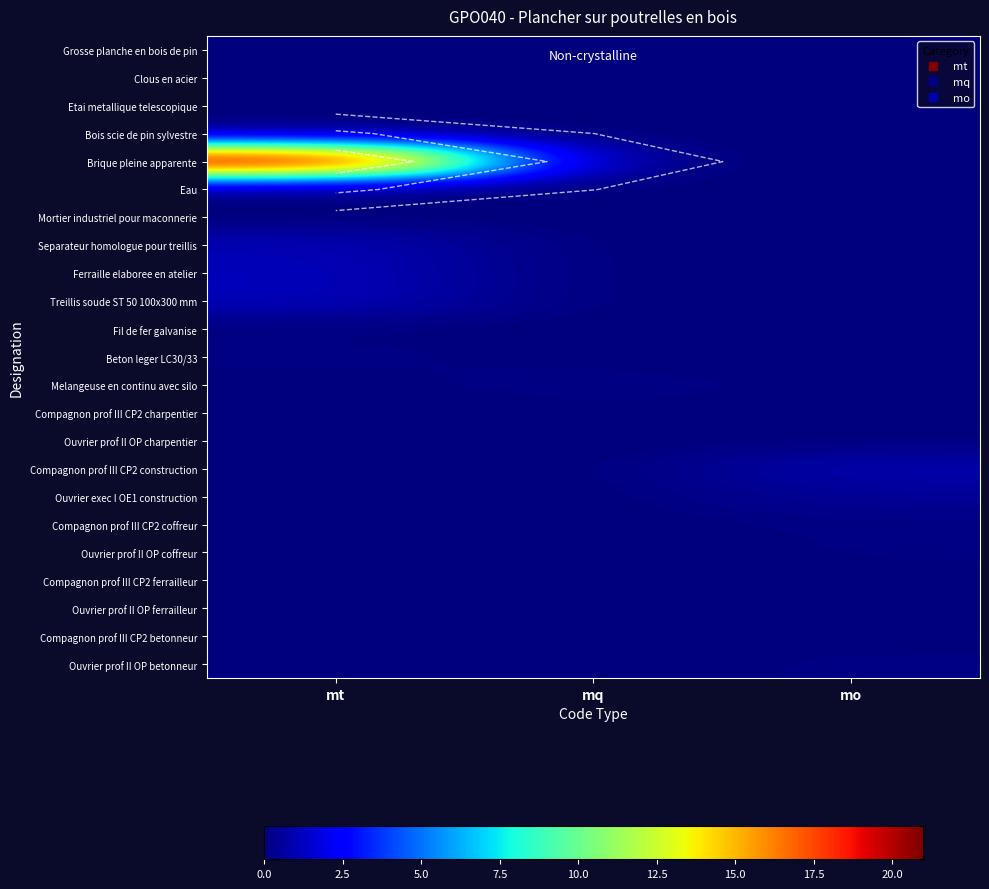

How many values in the Fil de fer galvanise series exceed 0?

1